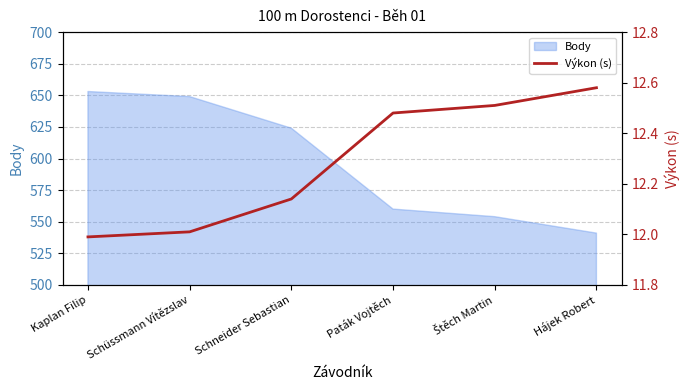

What is the label of the 2nd point from the left?

Schüssmann Vítězslav